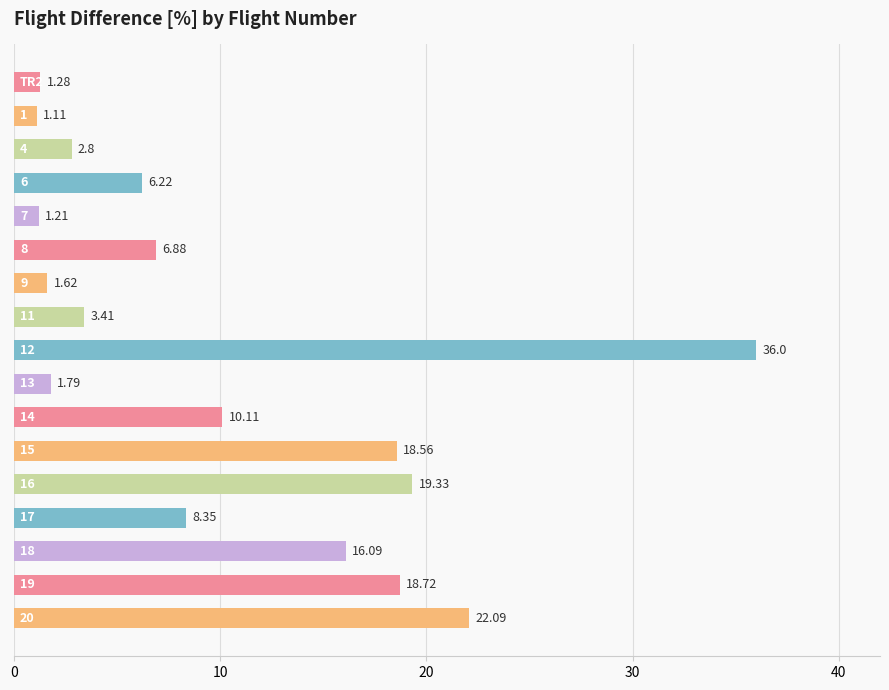

How many data points are less than 6?

7